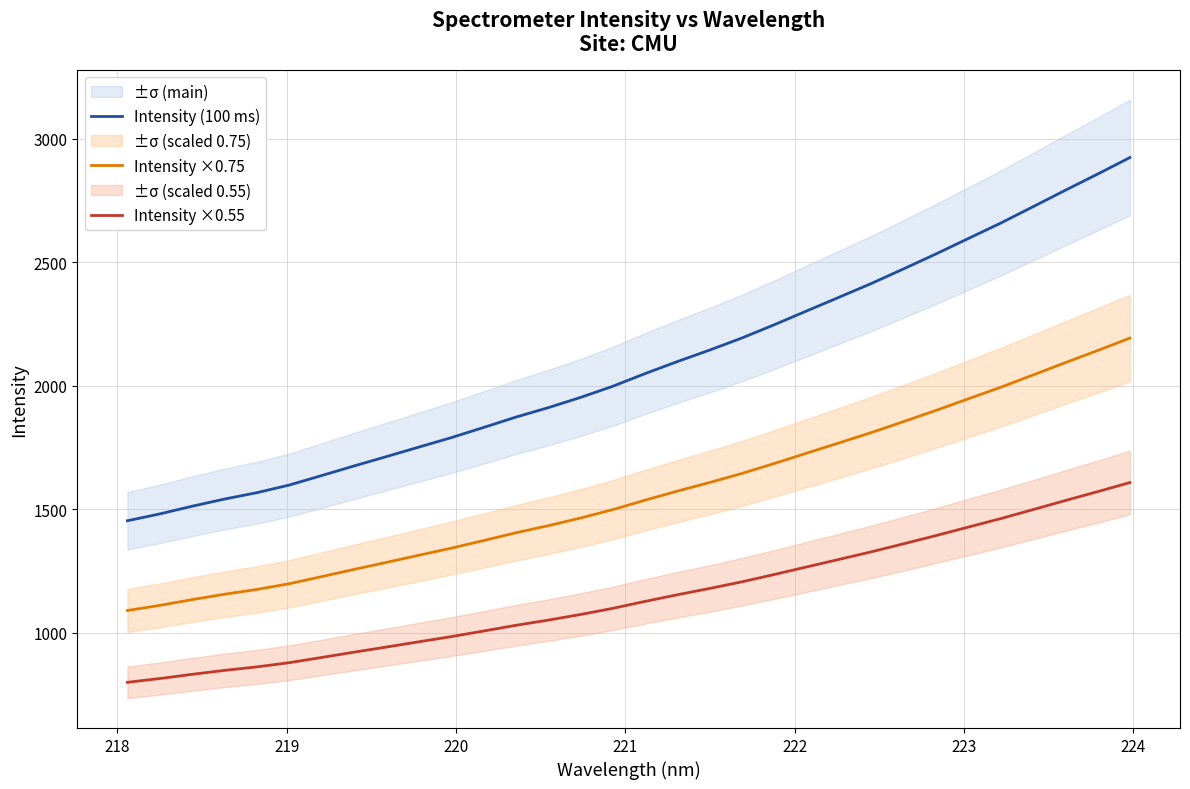

True or false: Intensity (100 ms) and Intensity ×0.75 intersect in this chart.

False